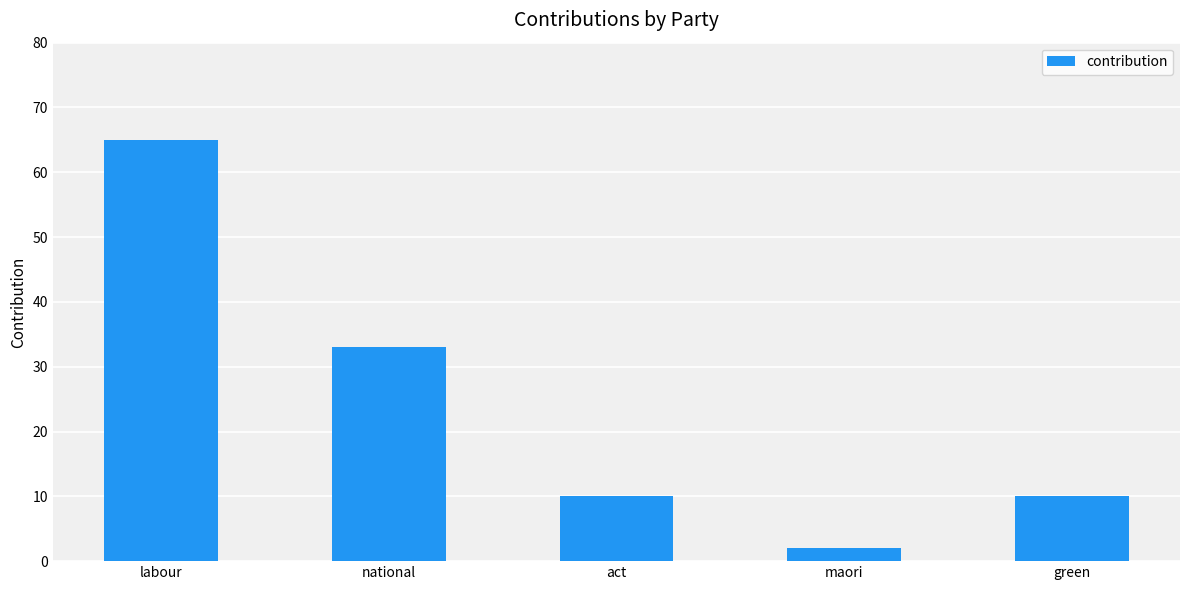

Is it true that the value at act is 10?

True